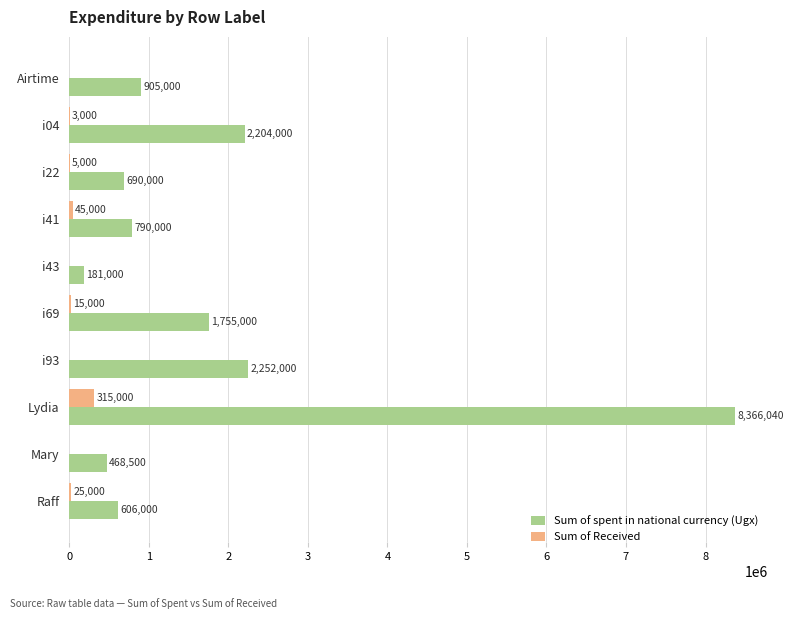

The Sum of spent in national currency (Ugx) series shows 1755000 at i69. True or false?

True